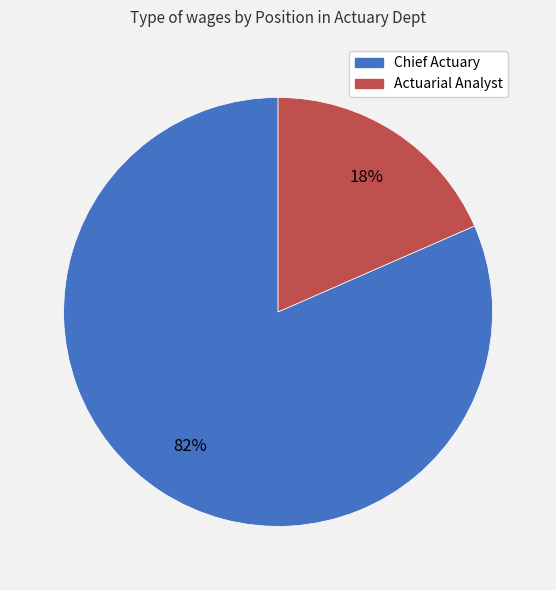

Which slice represents more than half of the pie?

Chief Actuary